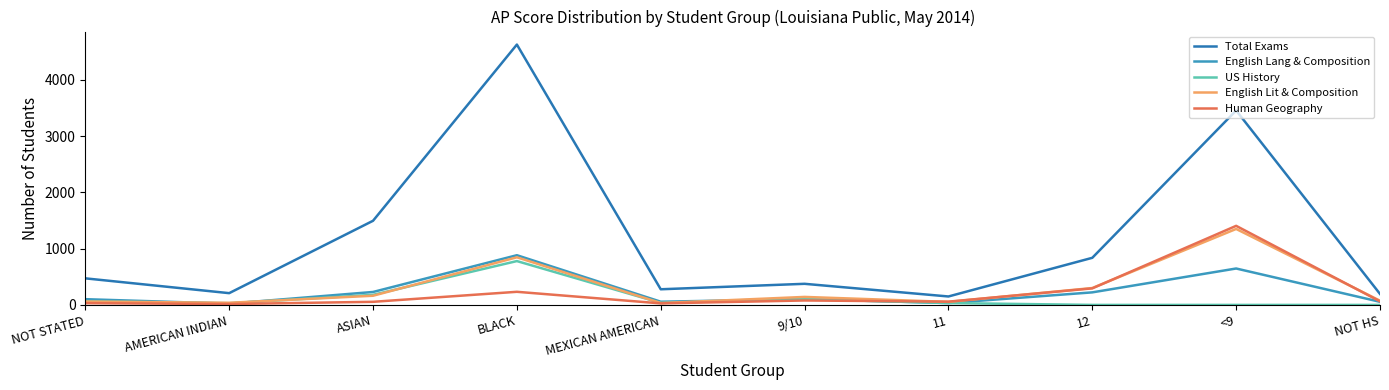

Reading left to right, extract all data points from this chart.

Total Exams: NOT STATED=472	AMERICAN INDIAN=209	ASIAN=1495	BLACK=4626	MEXICAN AMERICAN=278	9/10=375	11=150	12=837	<9=3455	NOT HS=195
English Lang & Composition: NOT STATED=102	AMERICAN INDIAN=22	ASIAN=230	BLACK=883	MEXICAN AMERICAN=57	9/10=103	11=33	12=223	<9=647	NOT HS=55
US History: NOT STATED=65	AMERICAN INDIAN=30	ASIAN=179	BLACK=779	MEXICAN AMERICAN=36	9/10=103	11=33	12=0	<9=0	NOT HS=0
English Lit & Composition: NOT STATED=60	AMERICAN INDIAN=38	ASIAN=163	BLACK=846	MEXICAN AMERICAN=33	9/10=142	11=54	12=300	<9=1350	NOT HS=75
Human Geography: NOT STATED=31	AMERICAN INDIAN=16	ASIAN=55	BLACK=233	MEXICAN AMERICAN=27	9/10=79	11=58	12=294	<9=1405	NOT HS=63